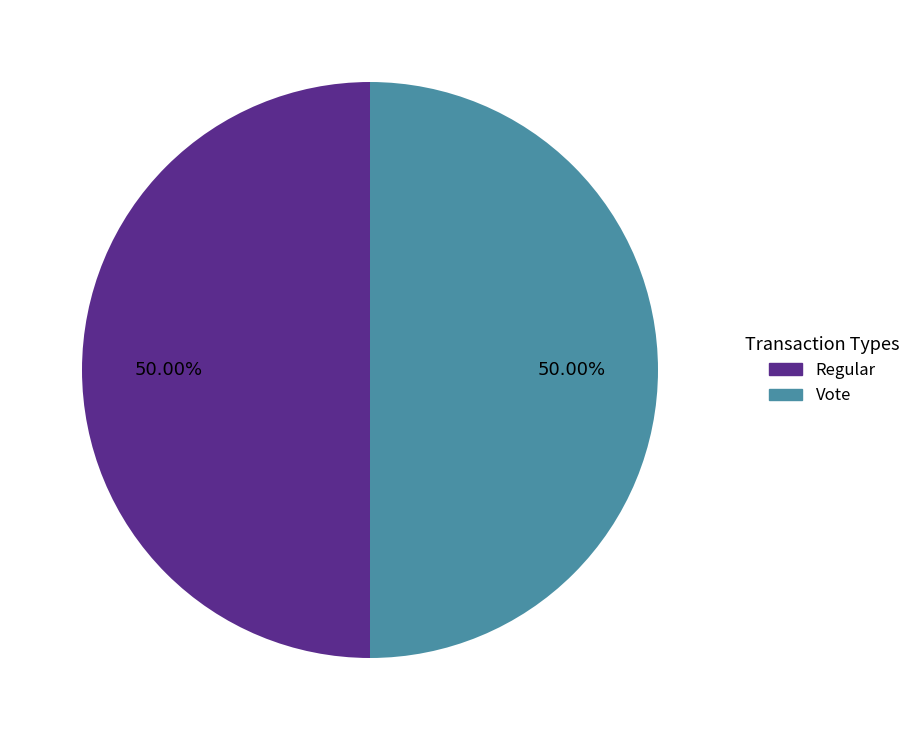

Approximately how many times larger is the value at Regular compared to Vote?

1.0